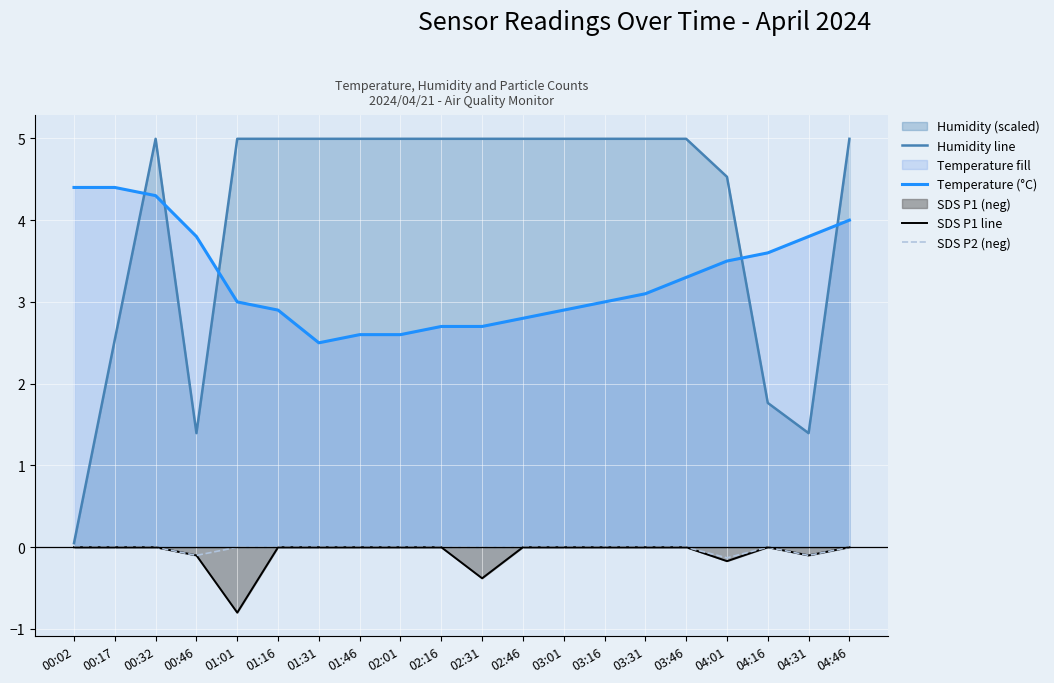

At which category does SDS P1 line reach its first local valley?

01:01